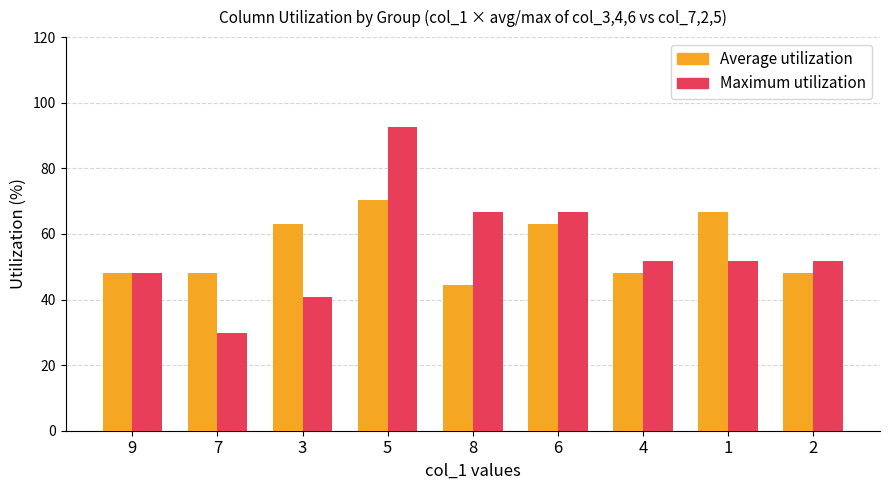

What is the total value across all series at 1?

118.6